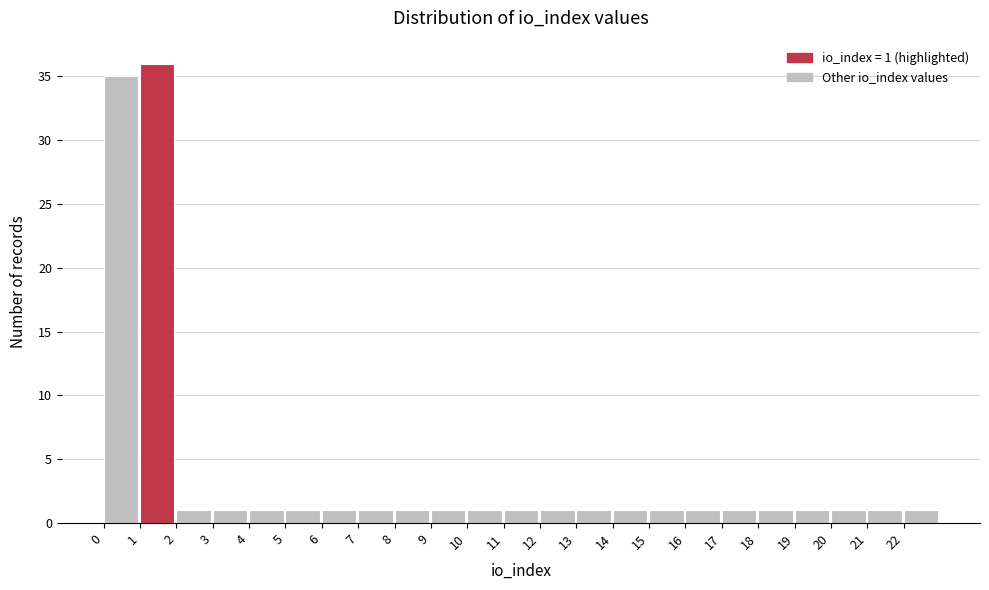

Over which range of the x-axis is the bar tallest?

1 to 2